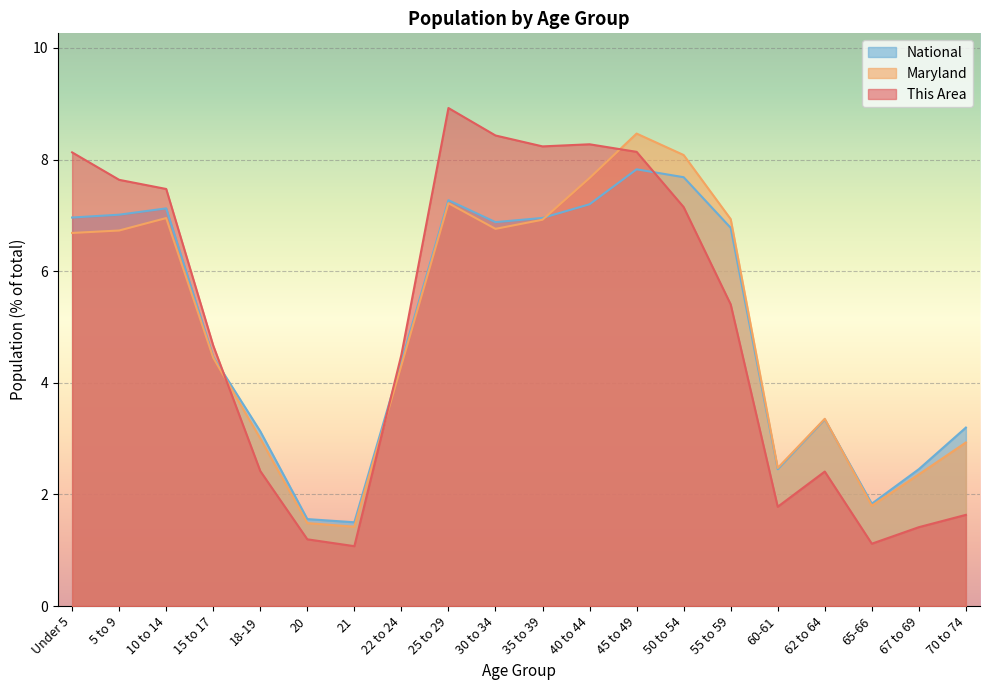

Reading left to right, extract all data points from this chart.

This Area: Under 5=8.1	5 to 9=7.6	10 to 14=7.5	15 to 17=4.7	18-19=2.4	20=1.2	21=1.1	22 to 24=4.5	25 to 29=8.9	30 to 34=8.4	35 to 39=8.2	40 to 44=8.3	45 to 49=8.1	50 to 54=7.1	55 to 59=5.4	60-61=1.8	62 to 64=2.4	65-66=1.1	67 to 69=1.4	70 to 74=1.6
Maryland: Under 5=6.7	5 to 9=6.7	10 to 14=7.0	15 to 17=4.4	18-19=3.0	20=1.5	21=1.4	22 to 24=4.3	25 to 29=7.2	30 to 34=6.8	35 to 39=6.9	40 to 44=7.7	45 to 49=8.5	50 to 54=8.1	55 to 59=6.9	60-61=2.5	62 to 64=3.4	65-66=1.8	67 to 69=2.4	70 to 74=2.9
National: Under 5=7.0	5 to 9=7.0	10 to 14=7.1	15 to 17=4.5	18-19=3.1	20=1.6	21=1.5	22 to 24=4.4	25 to 29=7.3	30 to 34=6.9	35 to 39=7.0	40 to 44=7.2	45 to 49=7.8	50 to 54=7.7	55 to 59=6.8	60-61=2.5	62 to 64=3.3	65-66=1.8	67 to 69=2.5	70 to 74=3.2